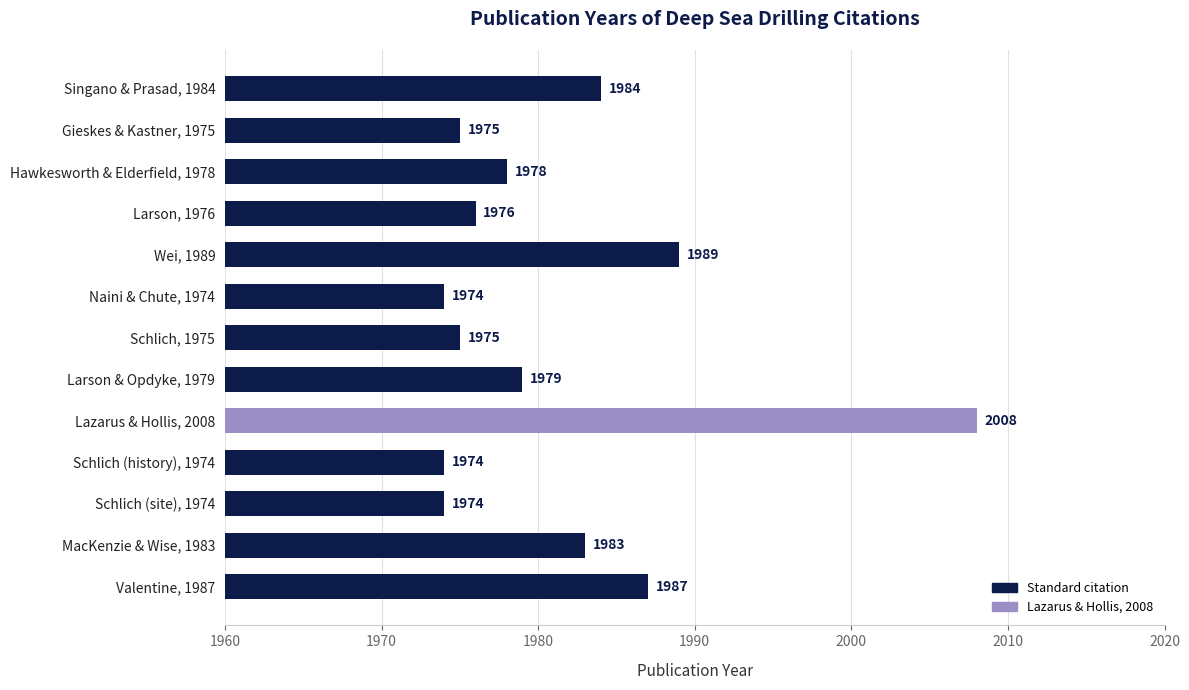

What is the greatest value displayed?

2008